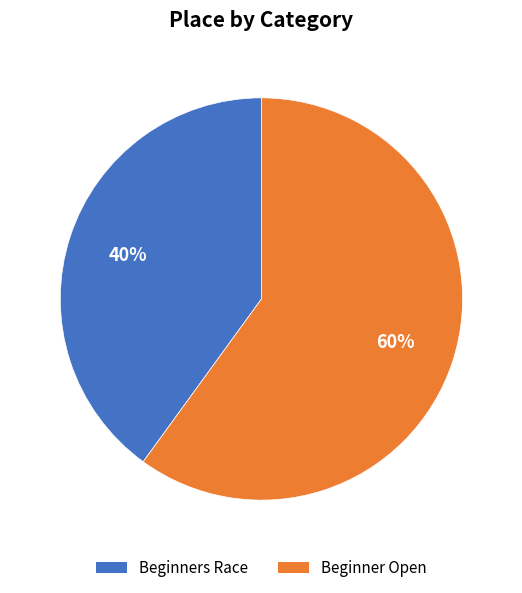

The Beginners Race slice represents 40% of the pie. True or false?

True